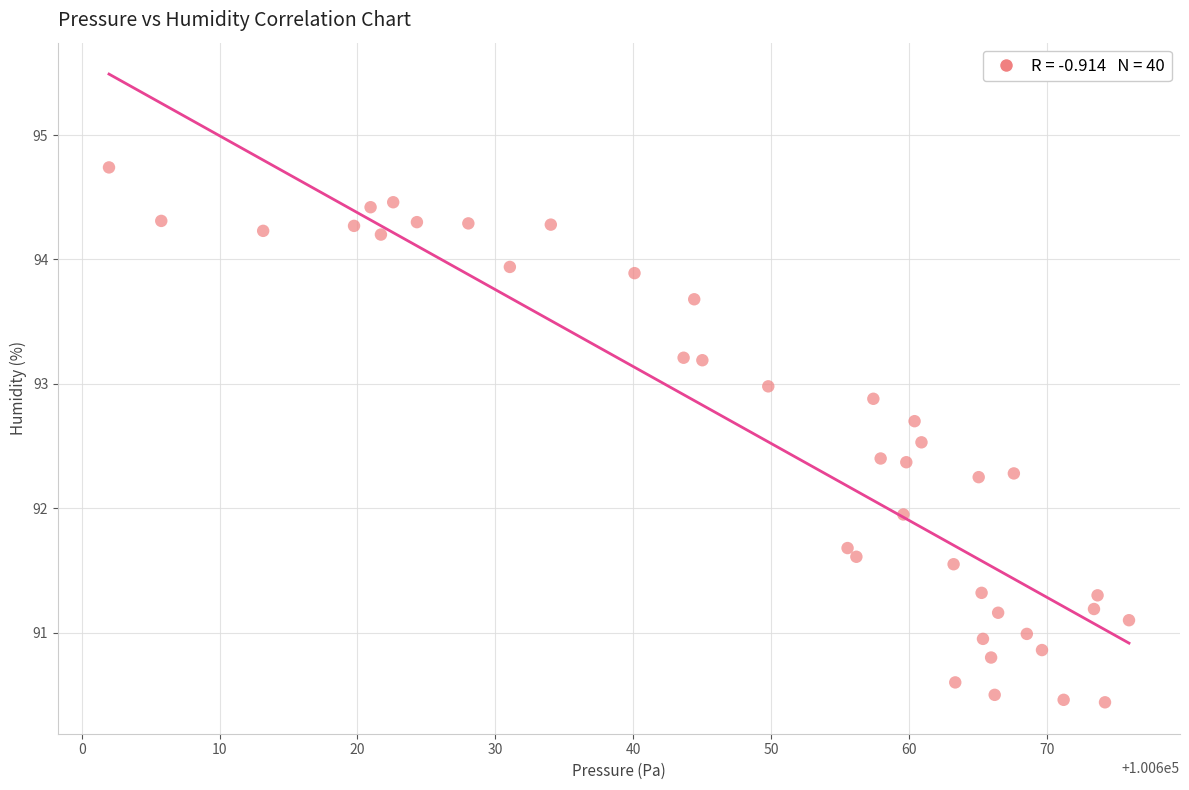

What is the range of Y values (max minus min)?

4.3